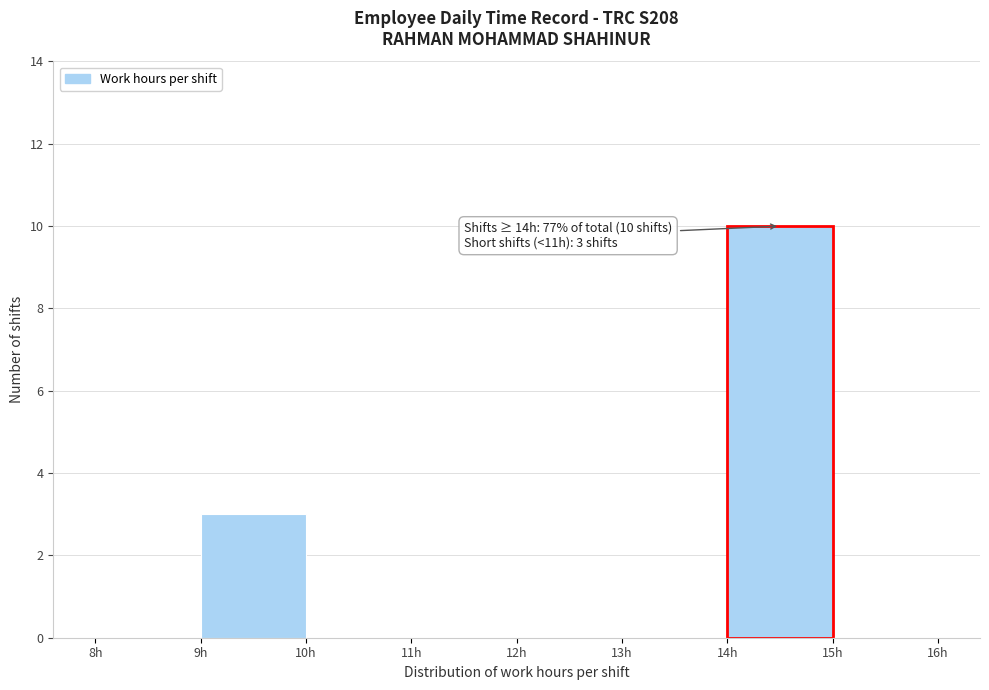

Over which range of the x-axis is the bar tallest?

14 to 15